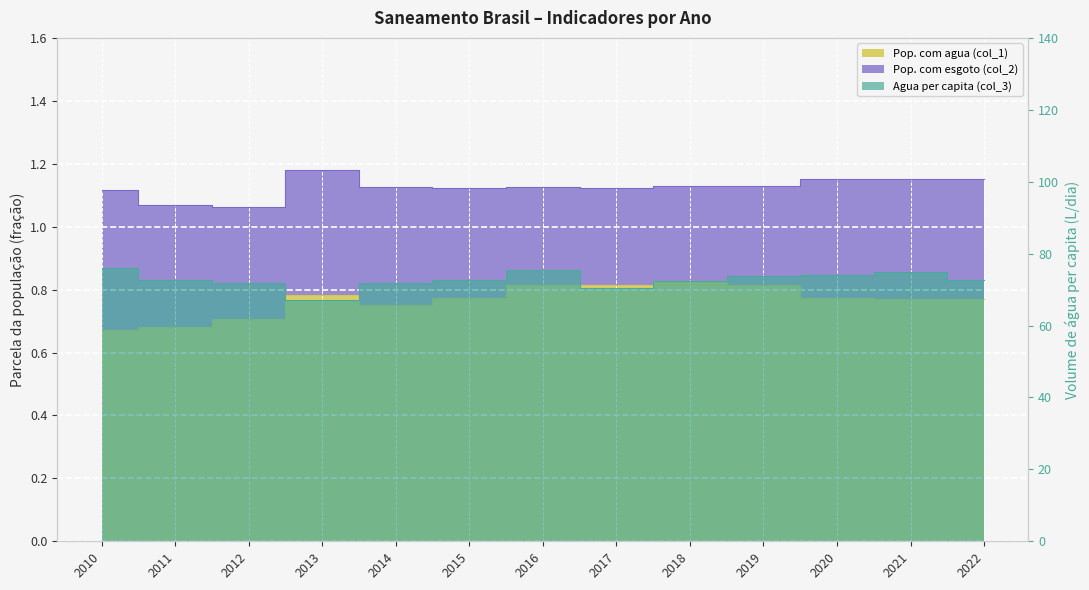

Which series has the largest range (max minus min)?

Agua per capita (col_3)